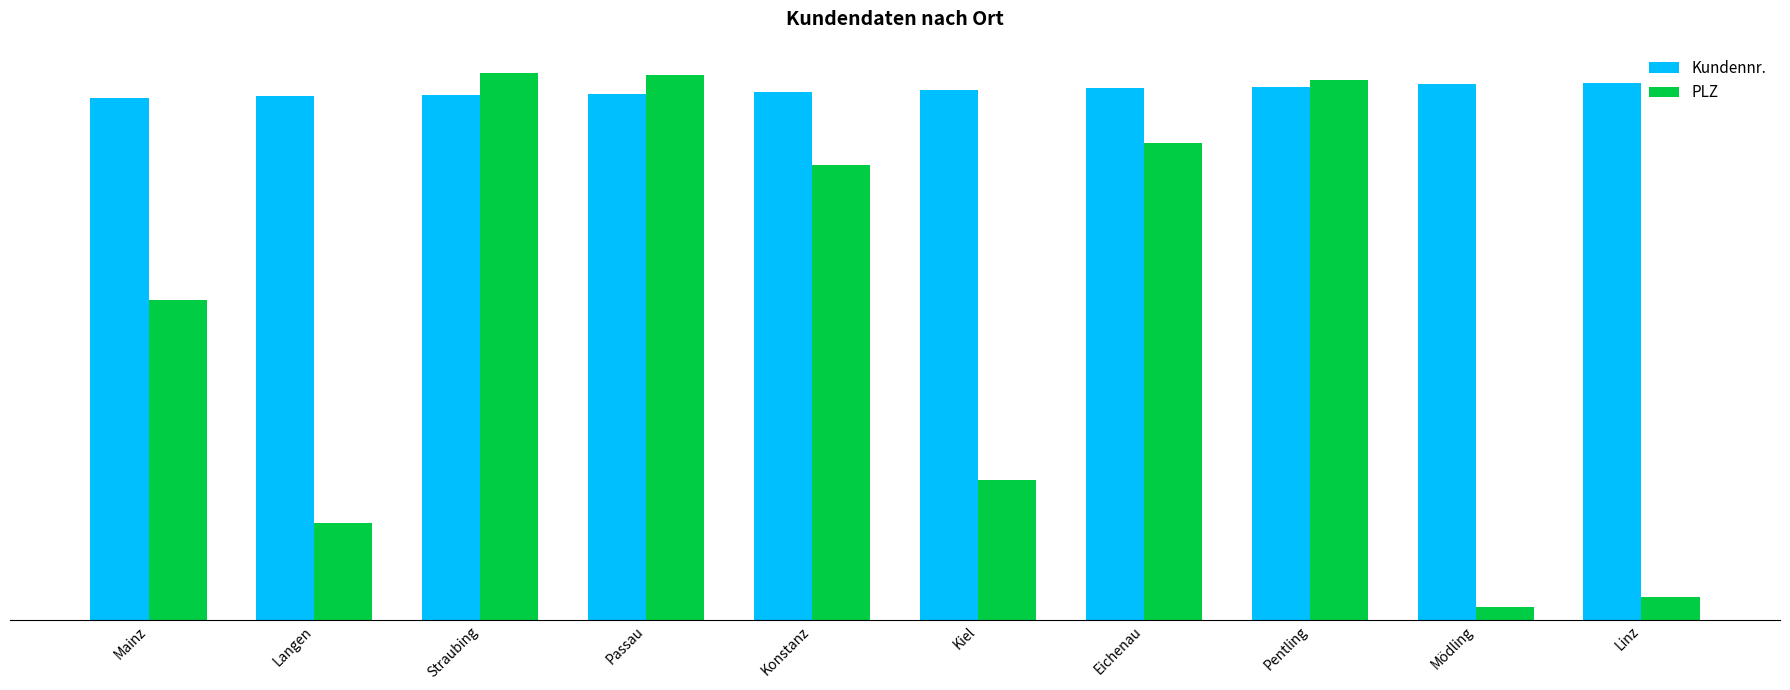

At which category does the chart reach its minimum across all series?

Mödling